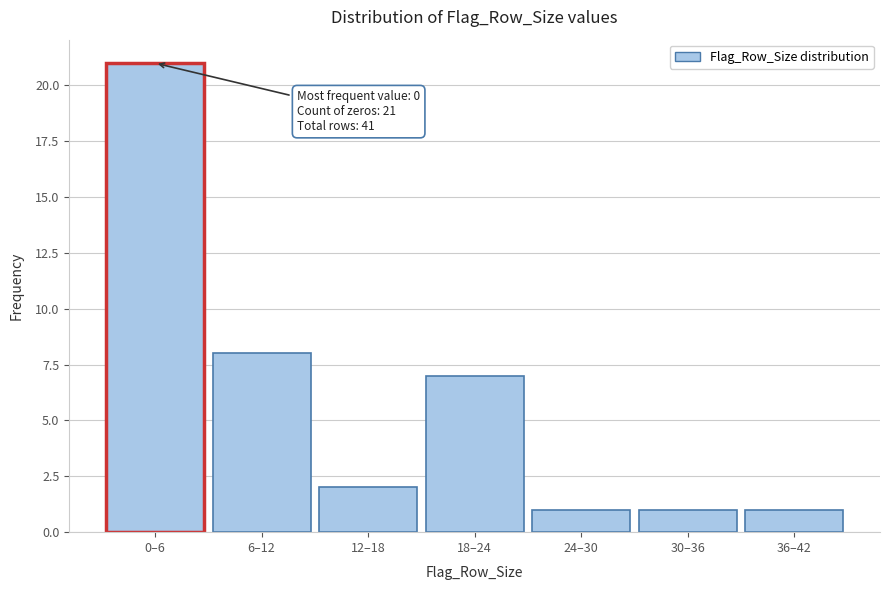

Reading left to right, what are all the values shown in this chart?

21	8	2	7	1	1	1